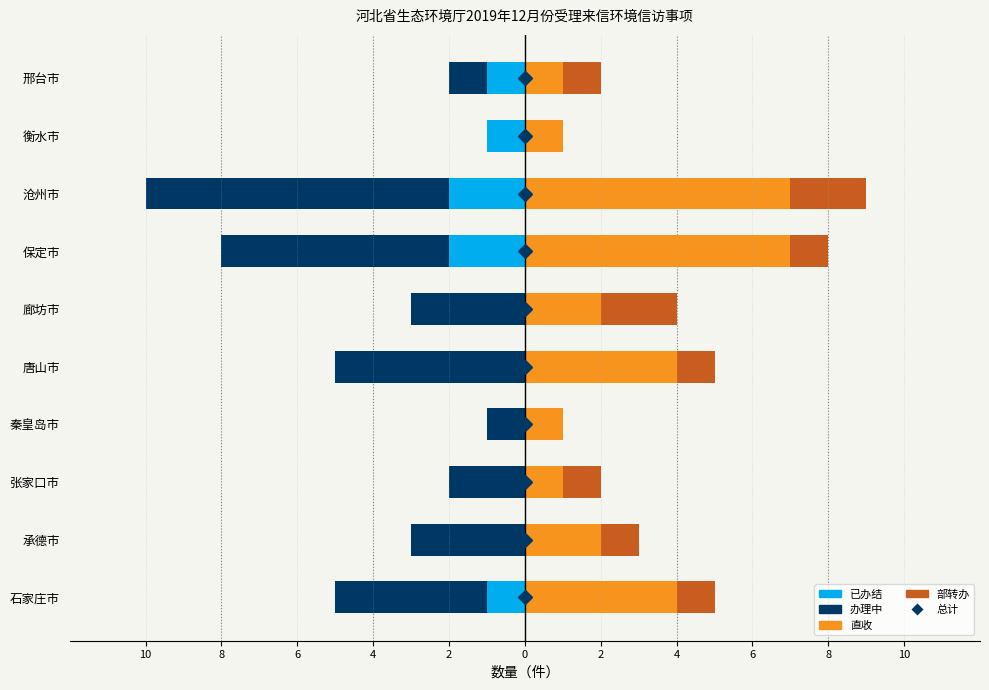

Which series has the largest range (max minus min)?

办理中